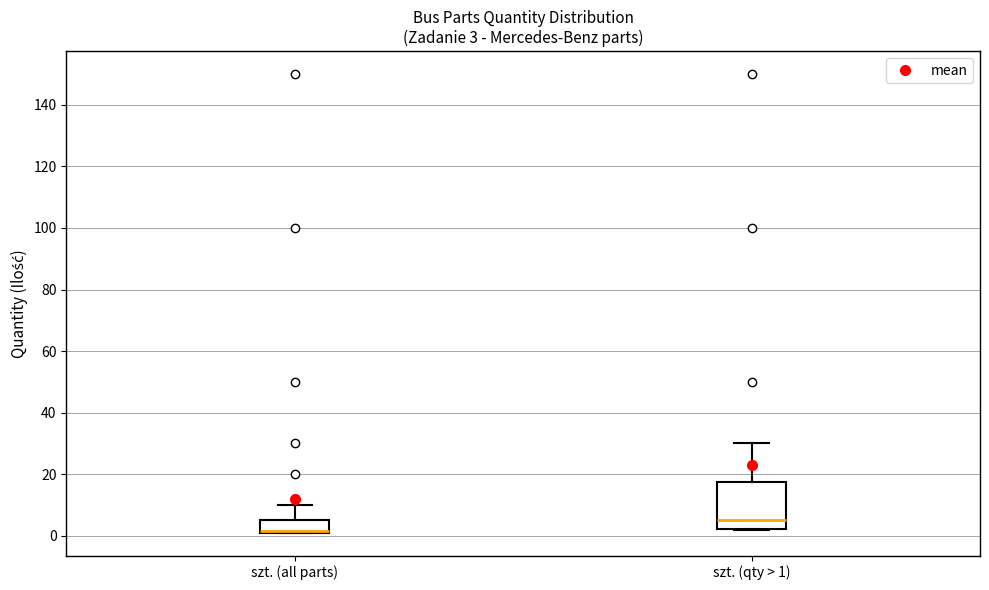

Comparing the boxes themselves (not the whiskers), which one is the tallest?

szt. (qty > 1)